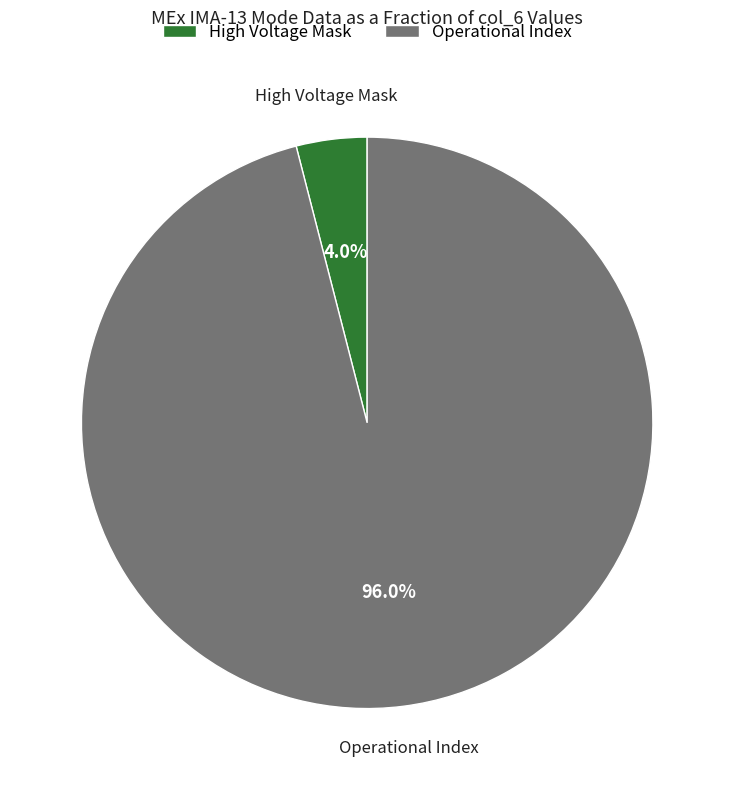

Count the number of slices in the pie.

2